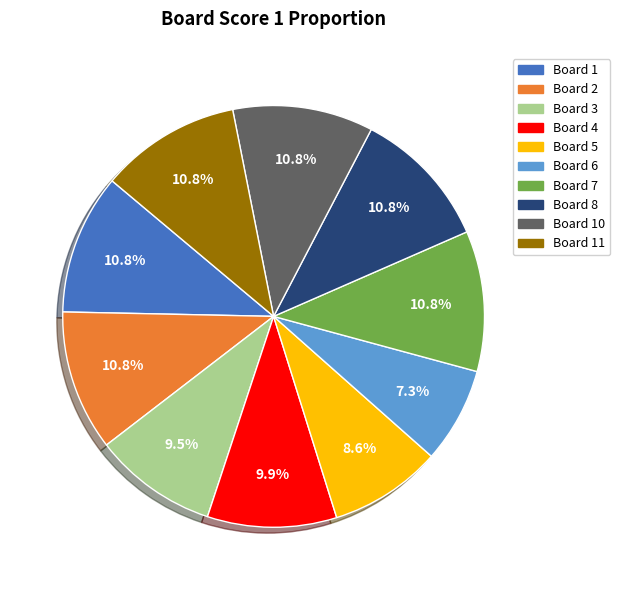

Is there any slice that represents more than half of the pie?

No